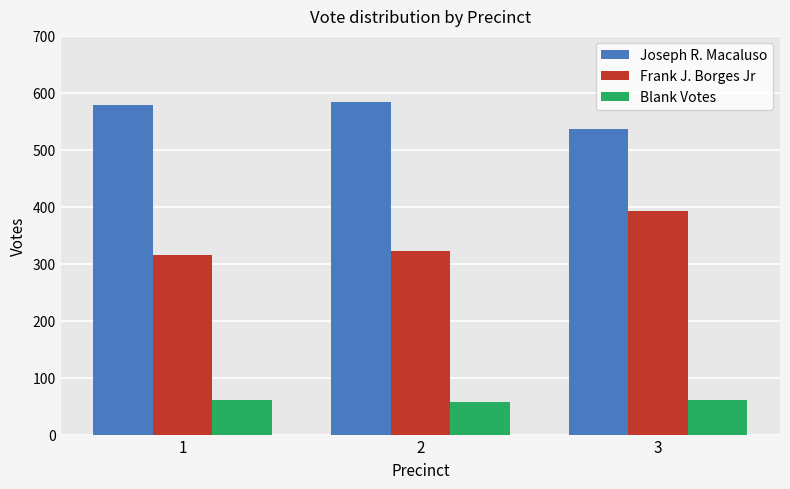

At which label does Joseph R. Macaluso reach its minimum?

3